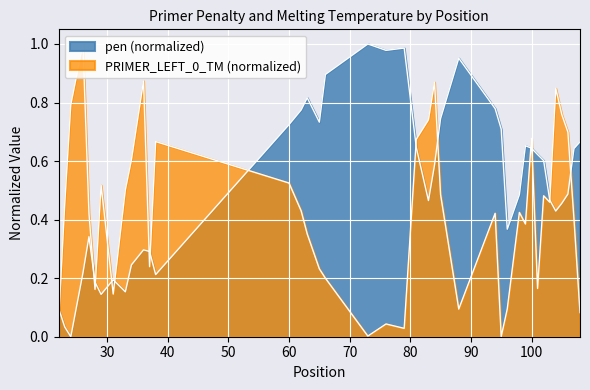

Reading left to right, extract all data points from this chart.

pen: 0.1	0.0	0.0	0.2	0.3	0.2	0.1	0.2	0.2	0.2	0.3	0.3	0.2	0.7	0.8	0.8	0.7	0.9	1.0	1.0	1.0	0.6	0.5	0.6	0.7	1.0	0.8	0.7	0.4	0.5	0.7	0.6	0.6	0.6	0.5	0.4	0.5	0.5	0.6	0.7
PRIMER_LEFT_0_TM: 0.1	0.5	0.8	1.0	0.4	0.2	0.5	0.1	0.5	0.6	0.9	0.2	0.7	0.5	0.4	0.4	0.2	0.2	0.0	0.0	0.0	0.7	0.7	0.9	0.5	0.1	0.4	0.0	0.1	0.4	0.4	0.7	0.2	0.5	0.5	0.8	0.8	0.7	0.4	0.1